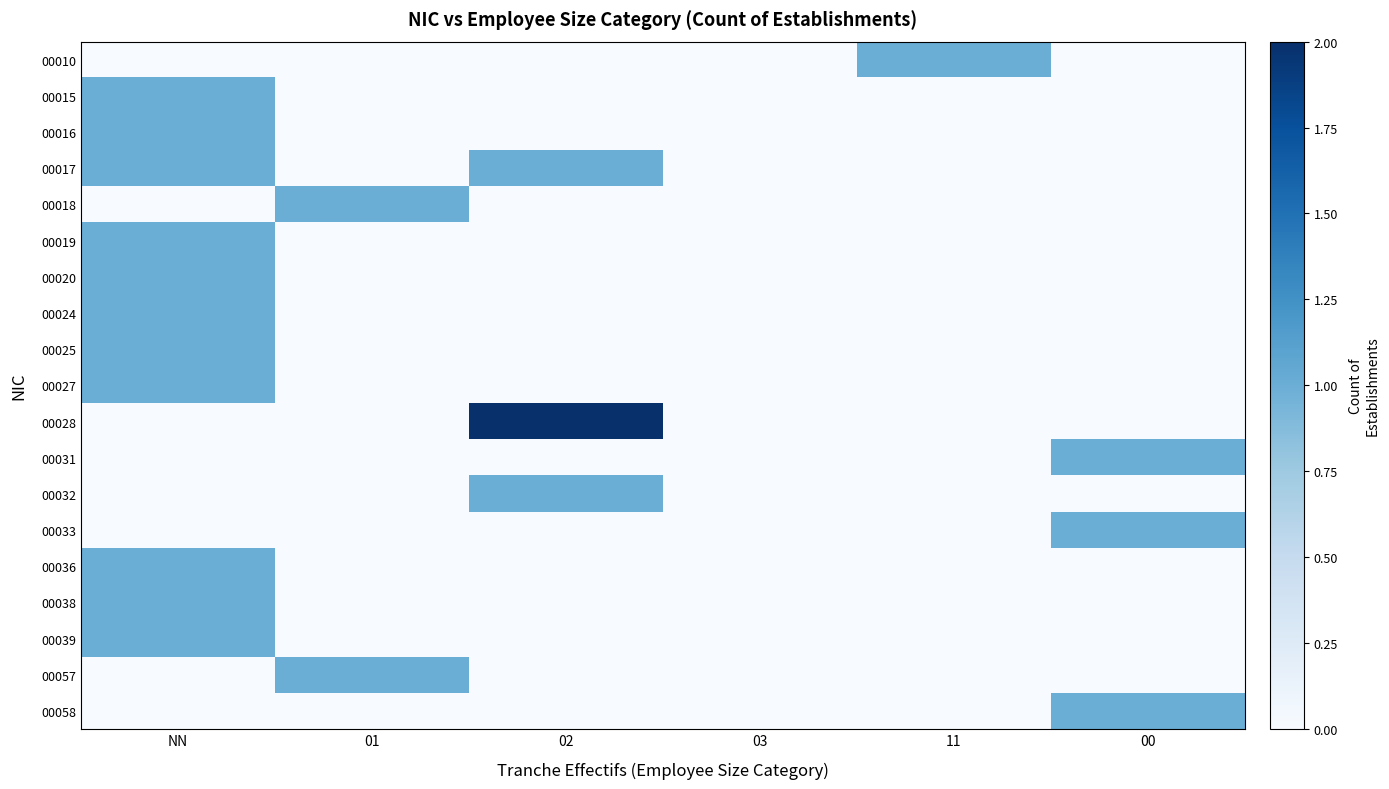

List the series in order of their peak value, lowest first.

00010, 00015, 00016, 00017, 00018, 00019, 00020, 00024, 00025, 00027, 00031, 00032, 00033, 00036, 00038, 00039, 00057, 00058, 00028